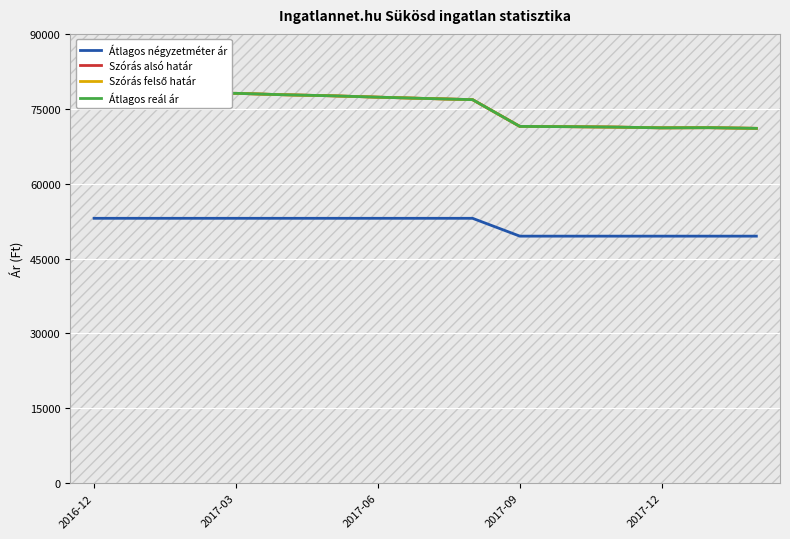

How many series are shown in this chart?

4